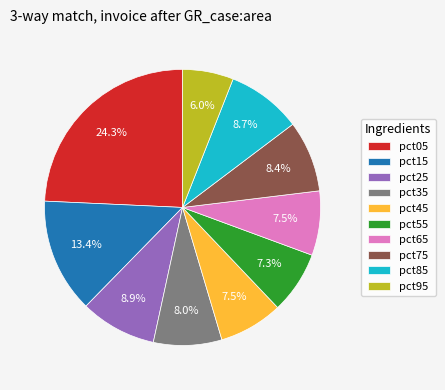

Between pct25 and pct05, which is larger?

pct05